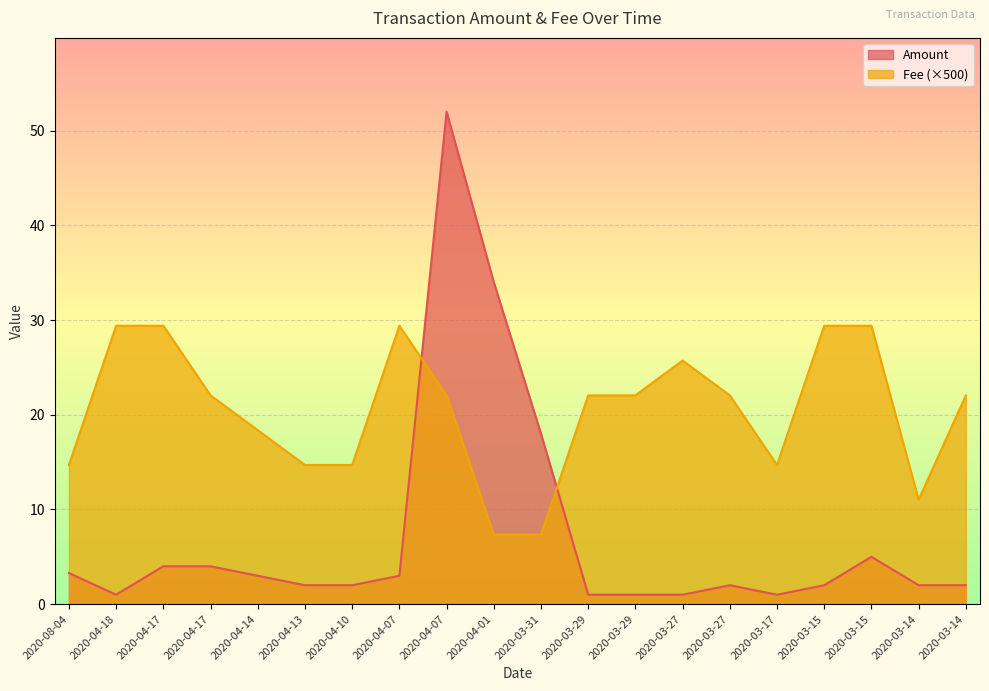

Is the value of Amount at 2020-03-27 greater than the value of Fee at 2020-03-27?

No